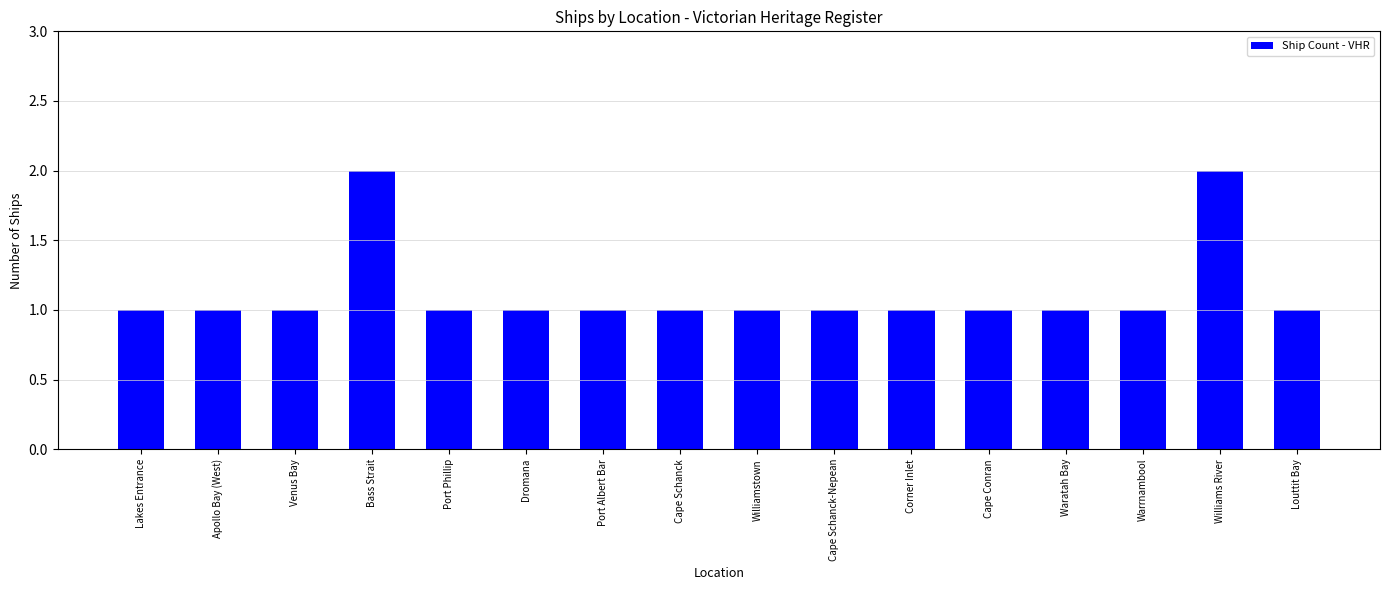

Count the values in the range 1 to 2.

16